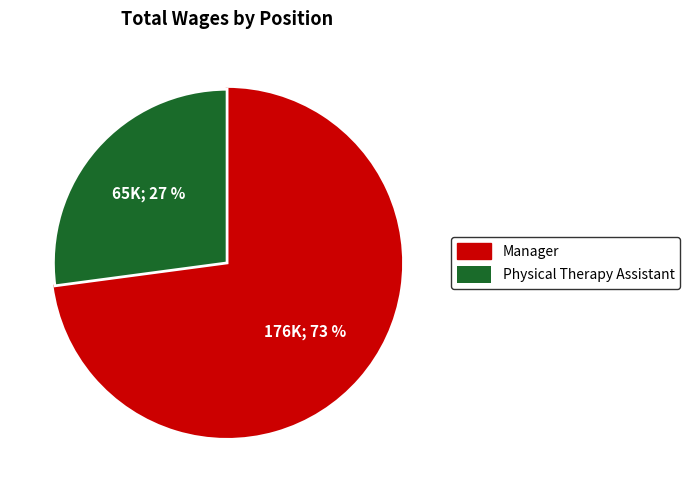

To the nearest percent, what percentage of the pie is Physical Therapy Assistant?

27%